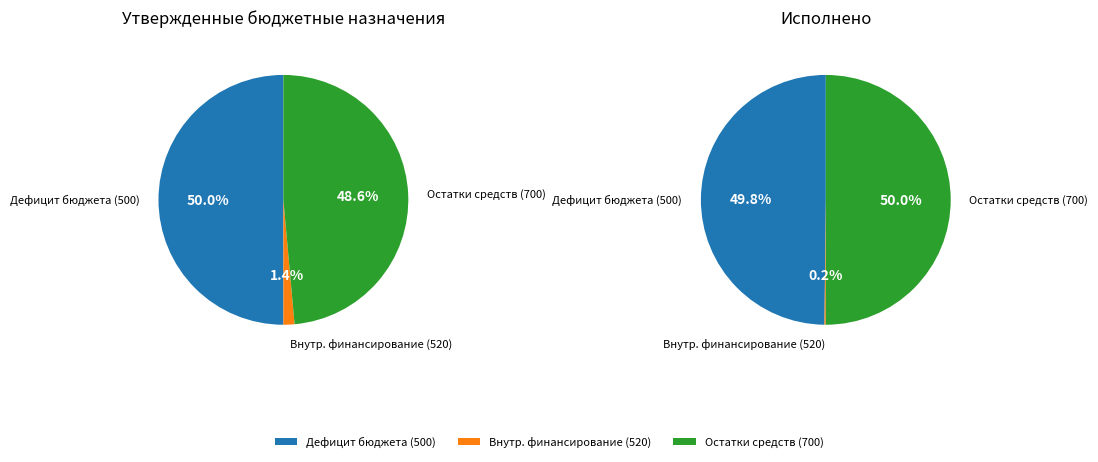

What percentage is the 520 slice, to the nearest percent?

1%